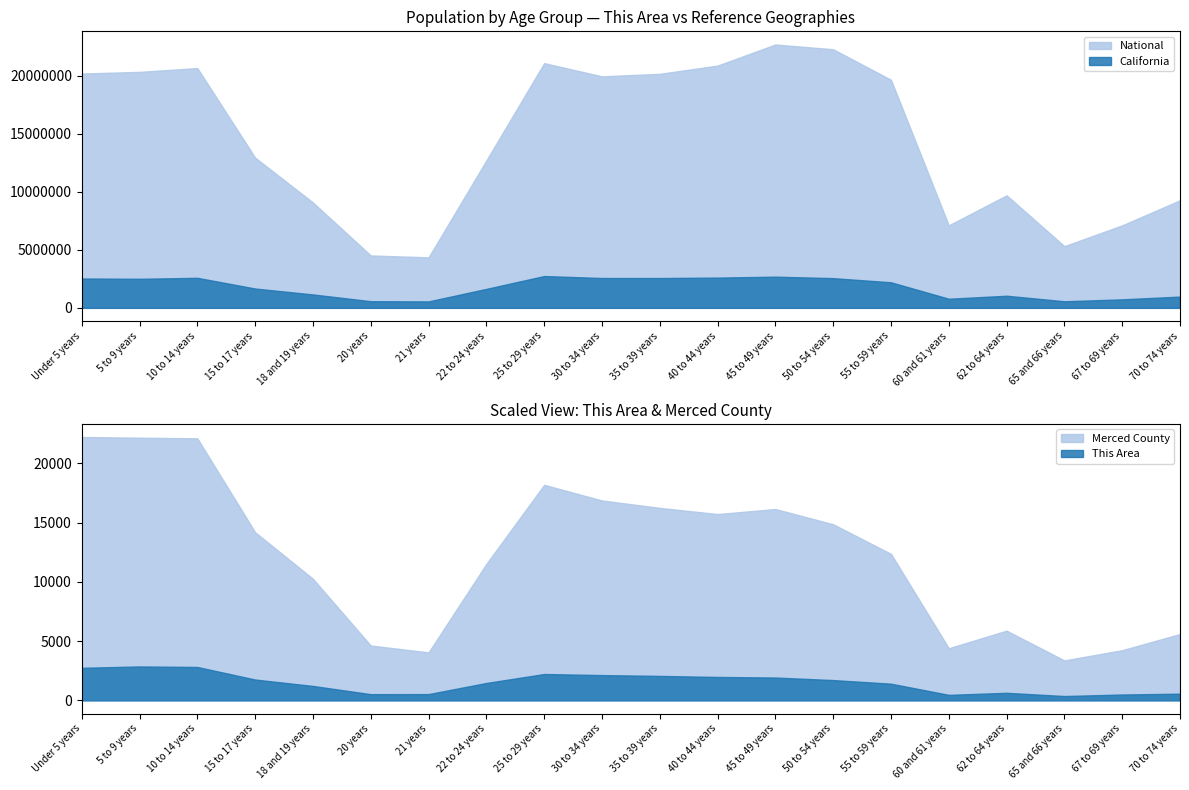

Reading left to right, transcribe all the data shown in this chart.

This Area: Under 5 years=2747	5 to 9 years=2862	10 to 14 years=2817	15 to 17 years=1758	18 and 19 years=1217	20 years=523	21 years=528	22 to 24 years=1467	25 to 29 years=2224	30 to 34 years=2133	35 to 39 years=2063	40 to 44 years=1975	45 to 49 years=1926	50 to 54 years=1712	55 to 59 years=1407	60 and 61 years=464	62 to 64 years=638	65 and 66 years=364	67 to 69 years=495	70 to 74 years=564
Merced County: Under 5 years=22226	5 to 9 years=22167	10 to 14 years=22115	15 to 17 years=14190	18 and 19 years=10261	20 years=4629	21 years=4049	22 to 24 years=11517	25 to 29 years=18190	30 to 34 years=16870	35 to 39 years=16243	40 to 44 years=15724	45 to 49 years=16146	50 to 54 years=14861	55 to 59 years=12363	60 and 61 years=4400	62 to 64 years=5882	65 and 66 years=3370	67 to 69 years=4236	70 to 74 years=5599
California: Under 5 years=2531333	5 to 9 years=2505839	10 to 14 years=2590930	15 to 17 years=1666938	18 and 19 years=1157002	20 years=573642	21 years=555775	22 to 24 years=1636532	25 to 29 years=2744409	30 to 34 years=2573468	35 to 39 years=2573579	40 to 44 years=2609131	45 to 49 years=2689819	50 to 54 years=2562552	55 to 59 years=2204296	60 and 61 years=786276	62 to 64 years=1045921	65 and 66 years=568817	67 to 69 years=734741	70 to 74 years=971778
National: Under 5 years=20201362	5 to 9 years=20348657	10 to 14 years=20677194	15 to 17 years=12954254	18 and 19 years=9086089	20 years=4519129	21 years=4354294	22 to 24 years=12712576	25 to 29 years=21101849	30 to 34 years=19962099	35 to 39 years=20179642	40 to 44 years=20890964	45 to 49 years=22708591	50 to 54 years=22298125	55 to 59 years=19664805	60 and 61 years=7113727	62 to 64 years=9704197	65 and 66 years=5319902	67 to 69 years=7115361	70 to 74 years=9278166